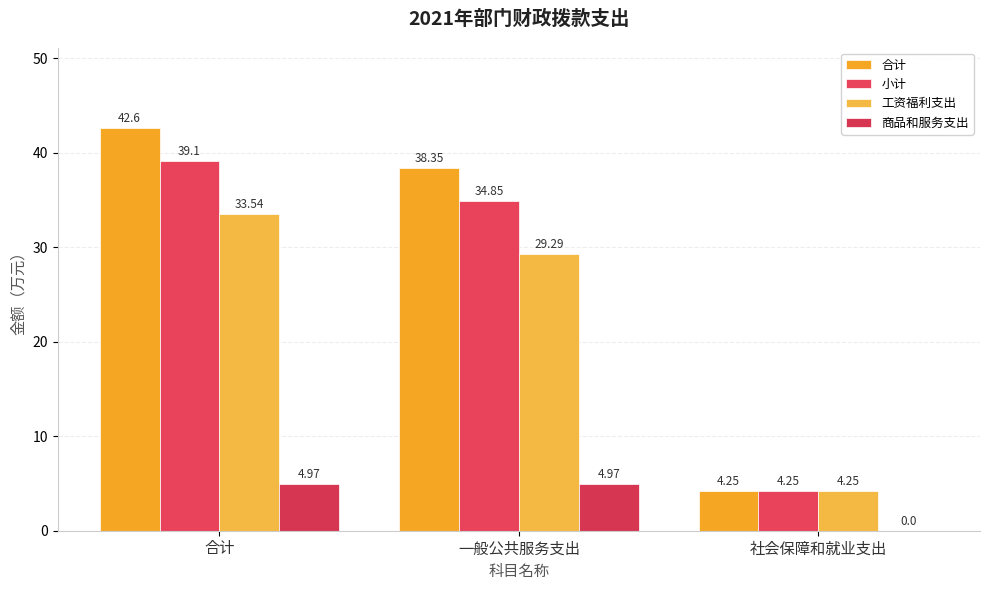

Are the bars grouped side by side (vs. stacked)?

Yes